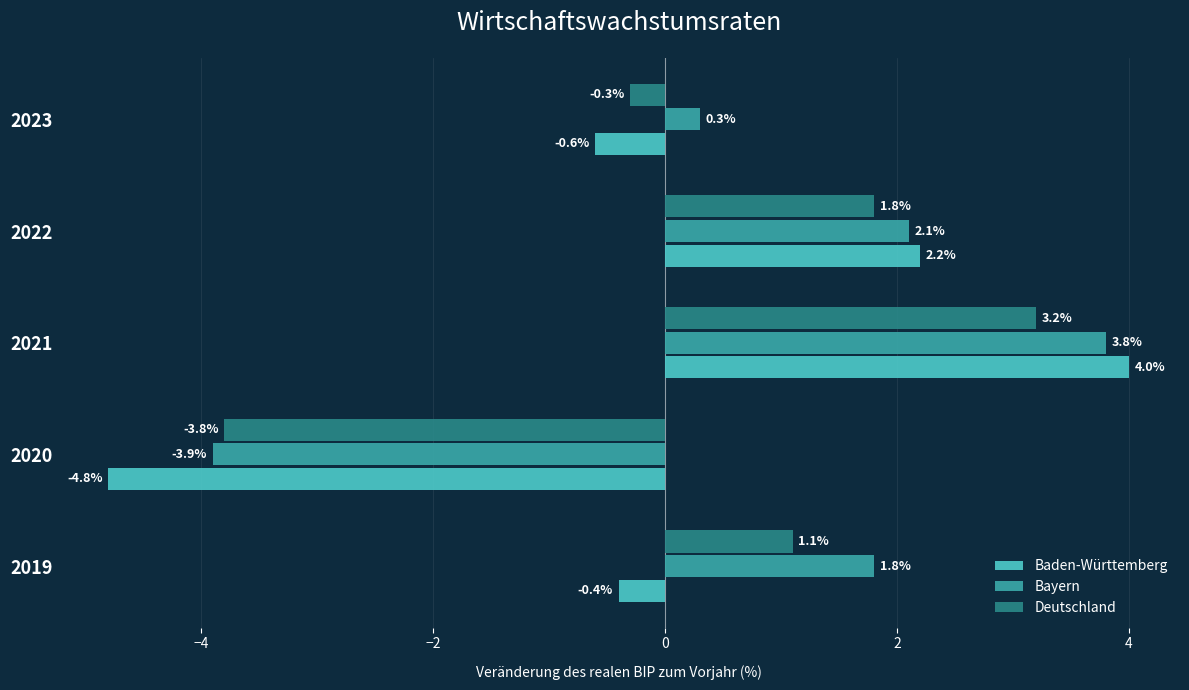

What is the spread (max minus min) of values at 2019?

2.2